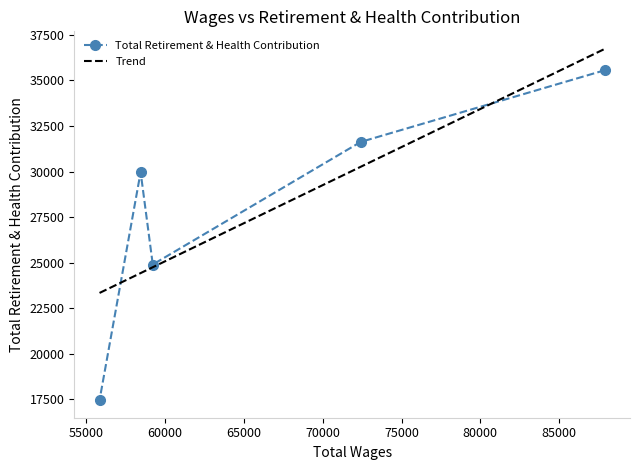

What is the value of the Total Retirement & Health Contribution point at the 5th from the left?

35563